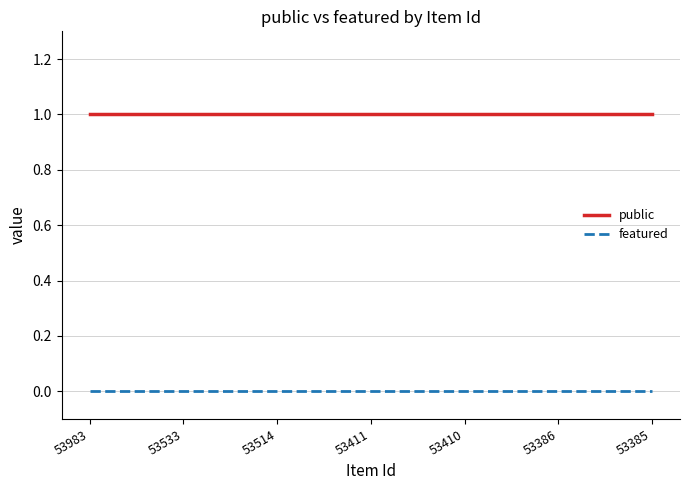

True or false: featured and public cross at least once.

False